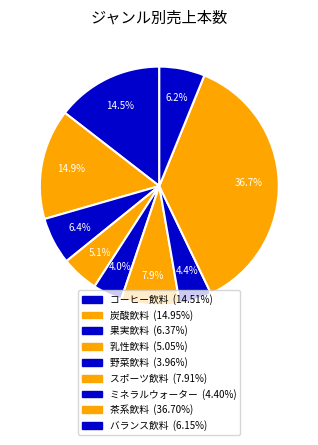

The ミネラルウォーター slice represents 4% of the pie. True or false?

True